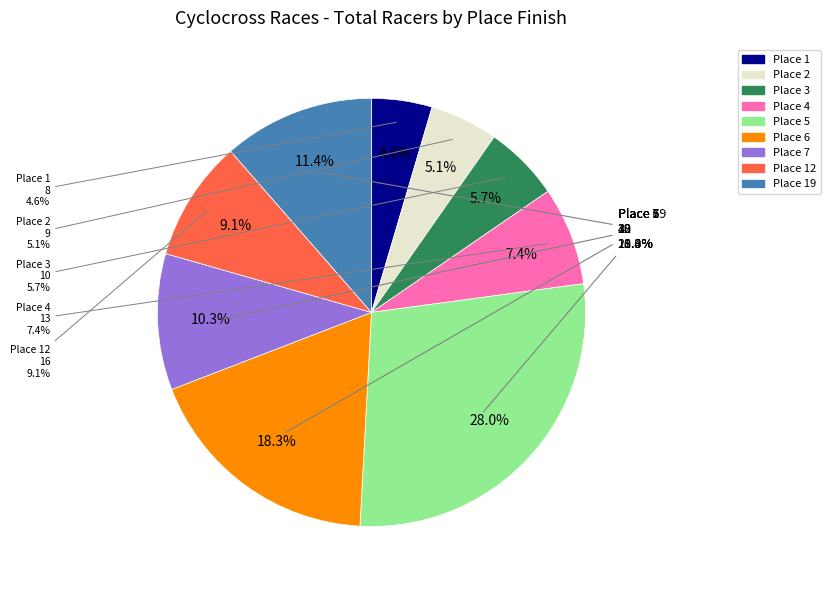

What percentage do Place 6 and Place 1 together represent?

22.9%